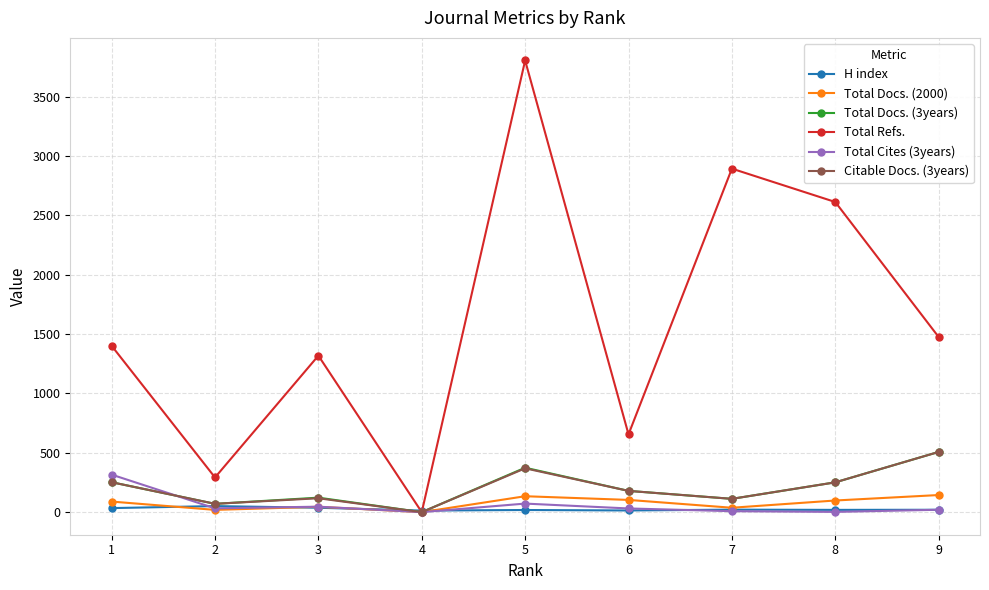

What is the value of the H index point at the 6th from the left?

14